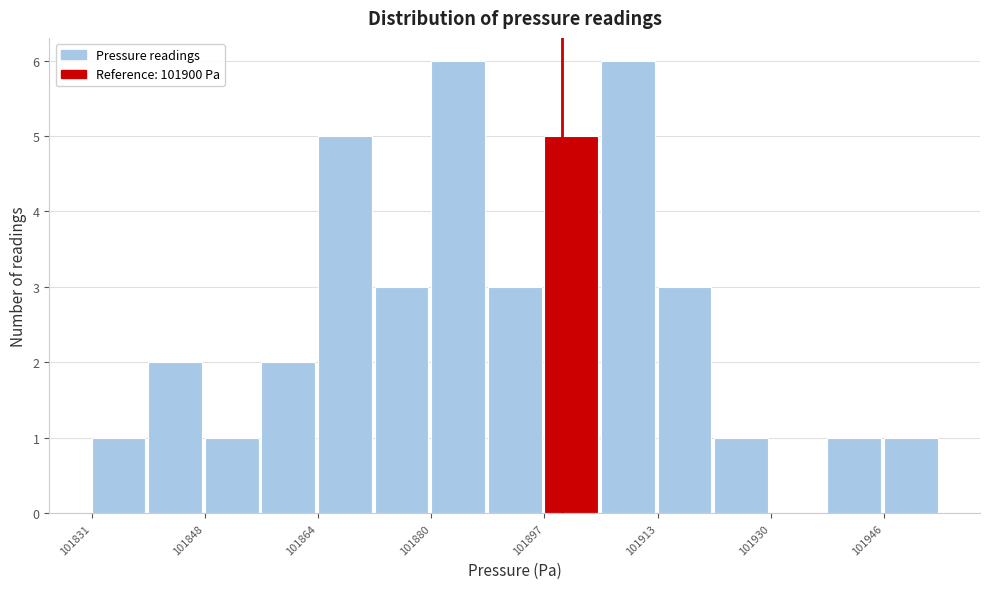

Reading left to right, transcribe this chart: for each bar, give the range it covers on the x-axis and its height. Neither the bar edges nor the heights are printed on the chart, so give them approximately, as read against the axes.

101832 to 101840: 1
101840 to 101848: 2
101848 to 101856: 1
101856 to 101864: 2
101864 to 101872: 5
101872 to 101880: 3
101880 to 101890: 6
101890 to 101898: 3
101898 to 101906: 5
101906 to 101914: 6
101914 to 101922: 3
101922 to 101930: 1
101930 to 101938: 0
101938 to 101946: 1
101946 to 101954: 1